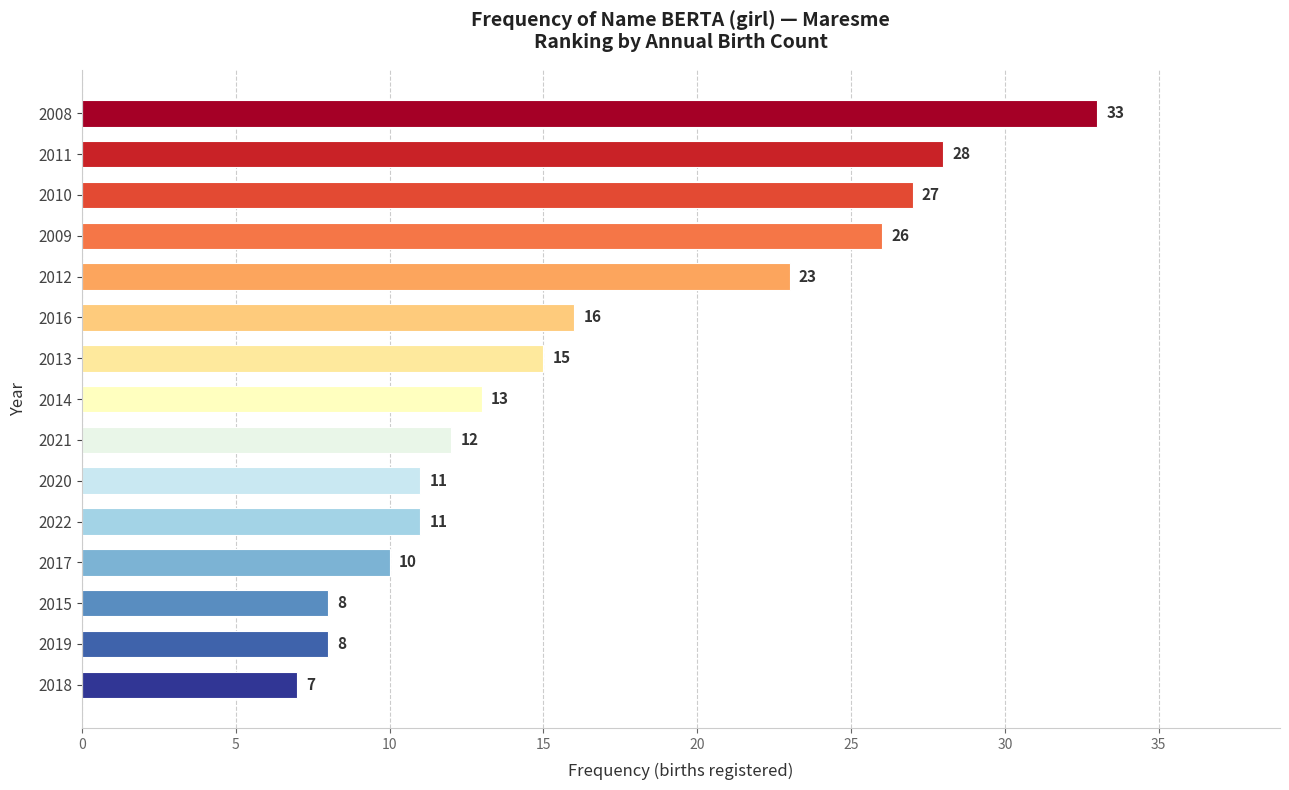

The value at 2015 is 8. True or false?

True